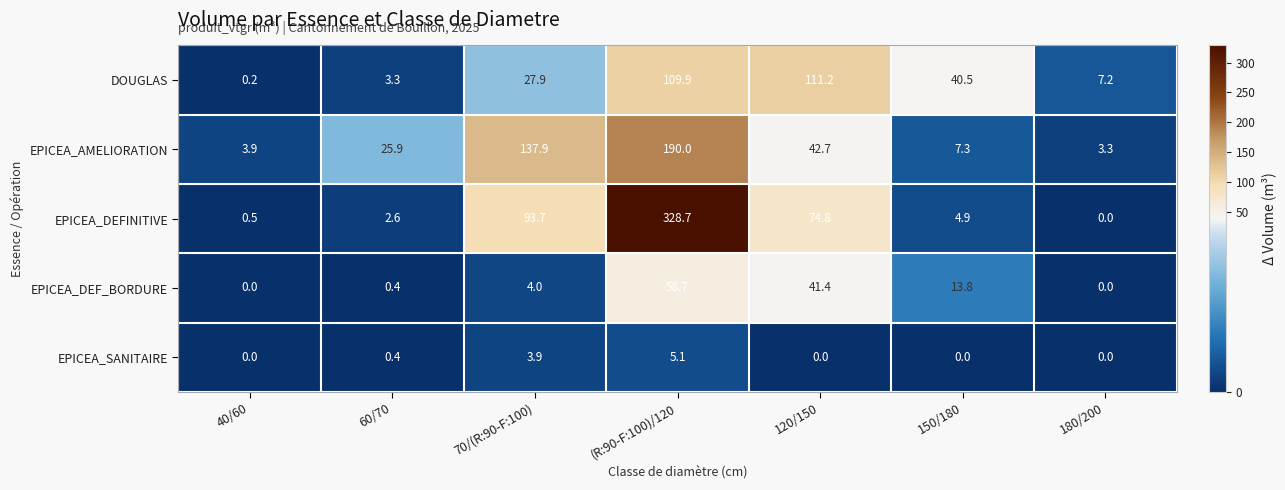

How many categories are shown in the chart?

7